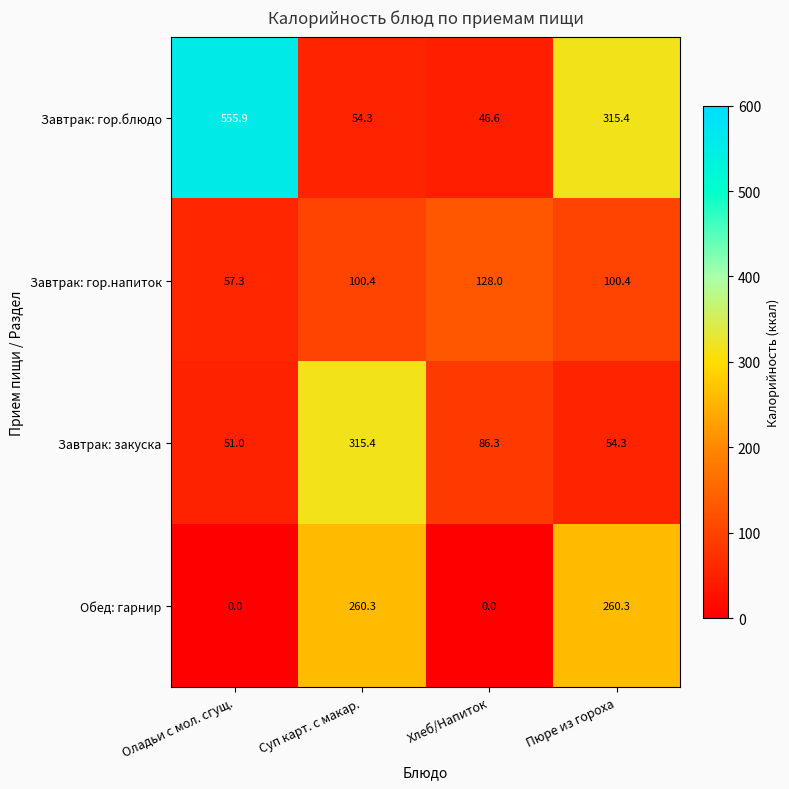

True or false: Завтрак: гор.блюдо has a value of 46.6 at Хлеб/Напиток.

True